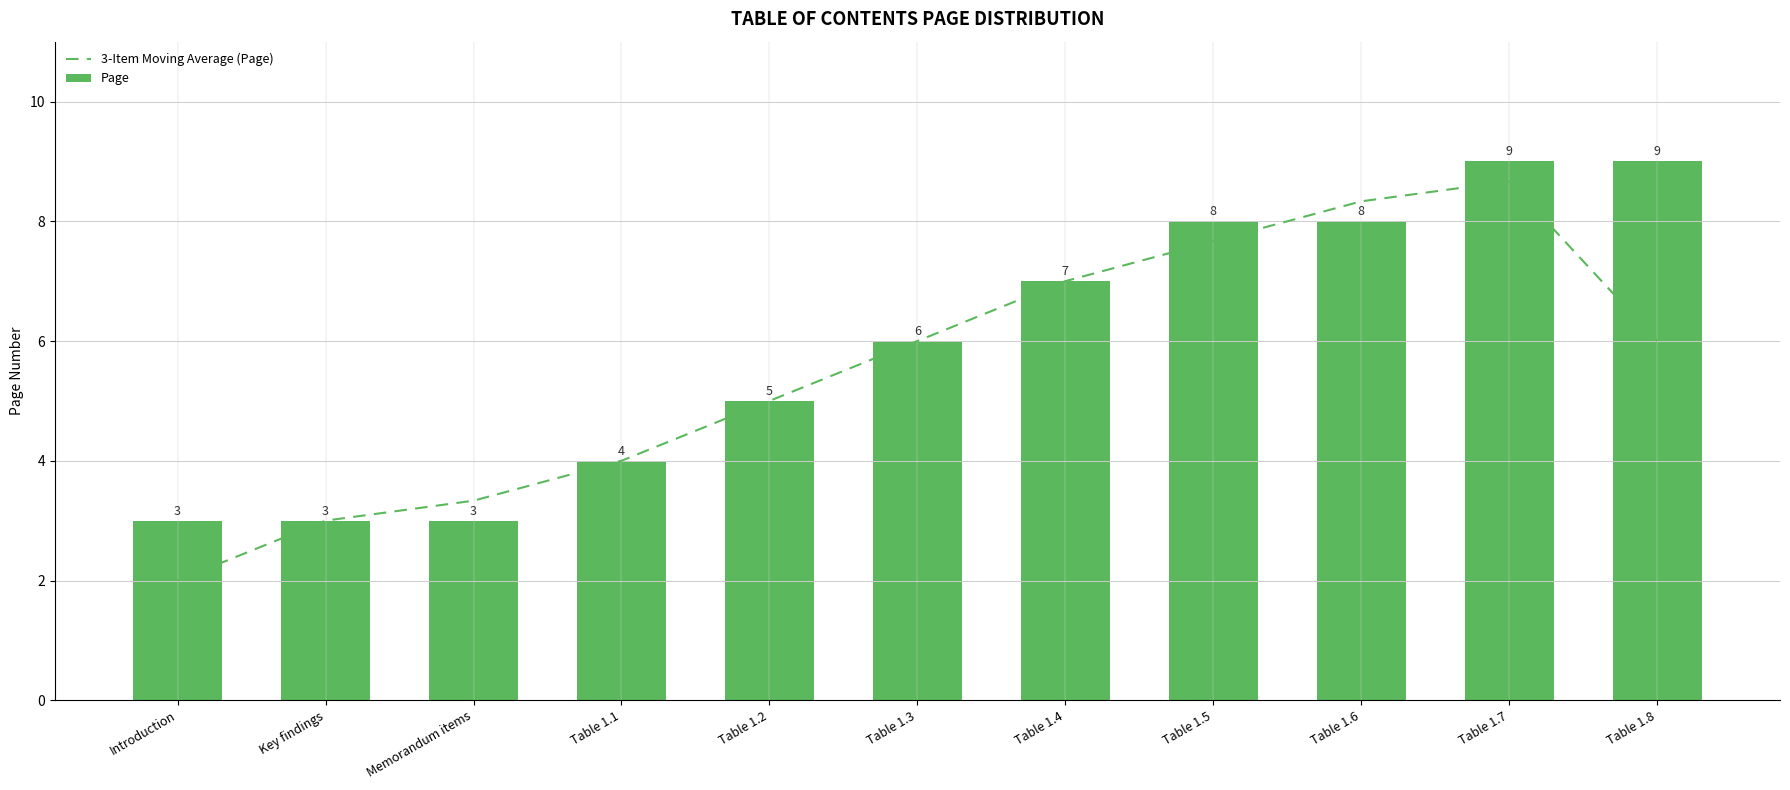

Between Memorandum items and Table 1.4, which is larger?

Table 1.4